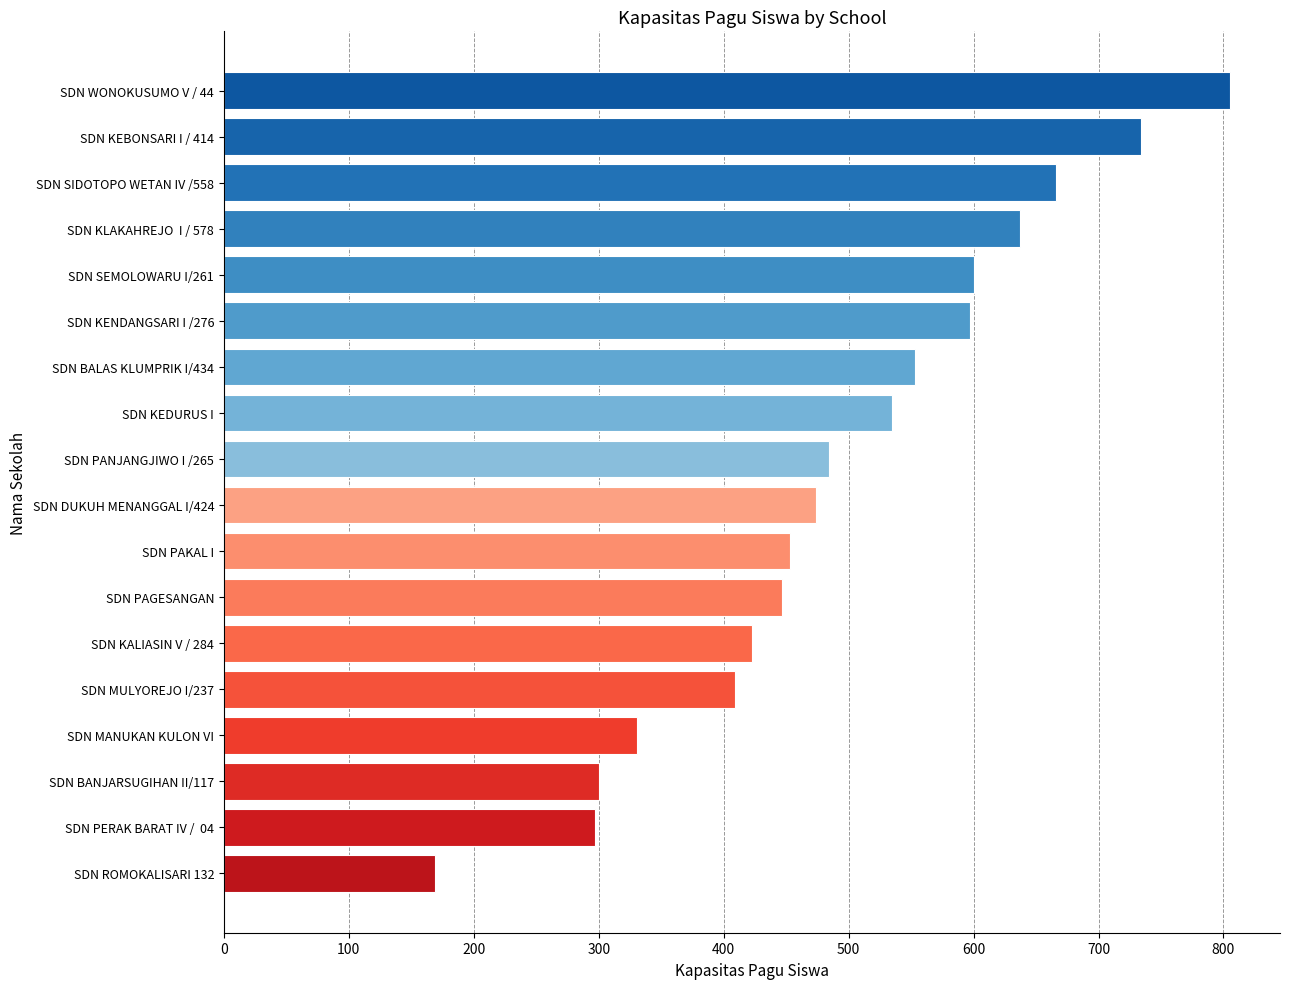

What is the minimum value shown in the chart?

169